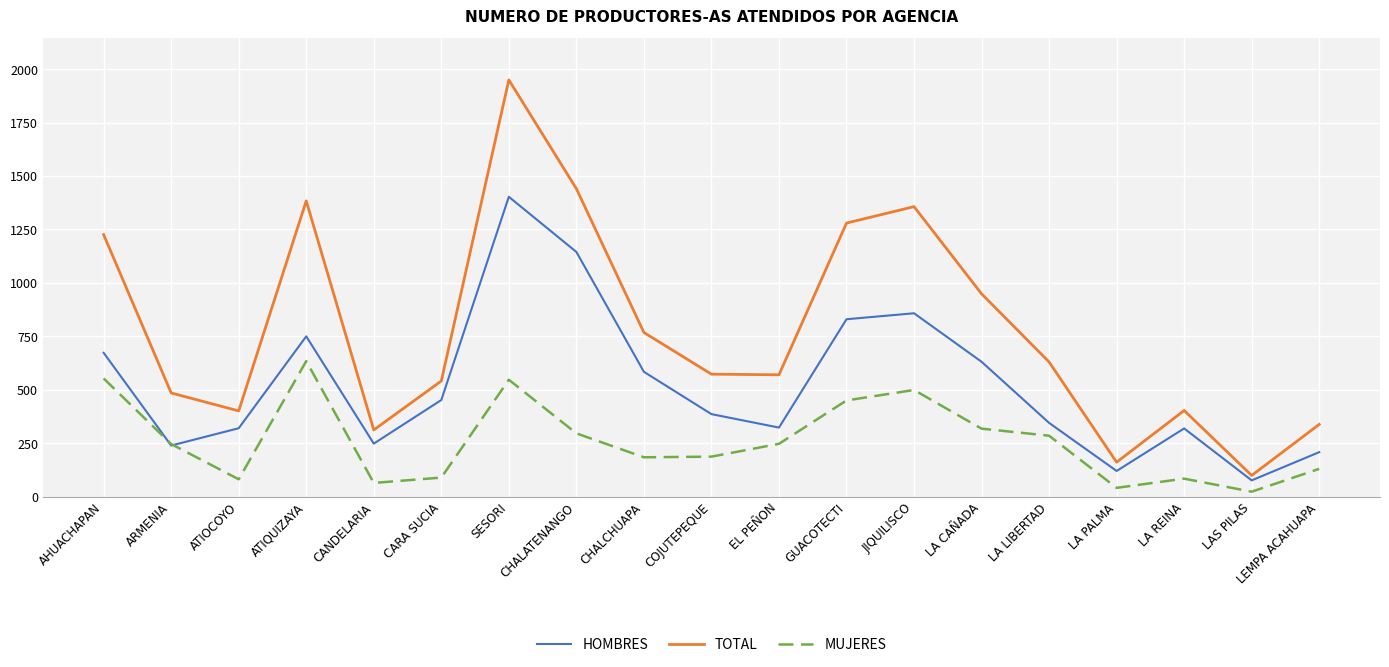

True or false: TOTAL and MUJERES cross at least once.

False